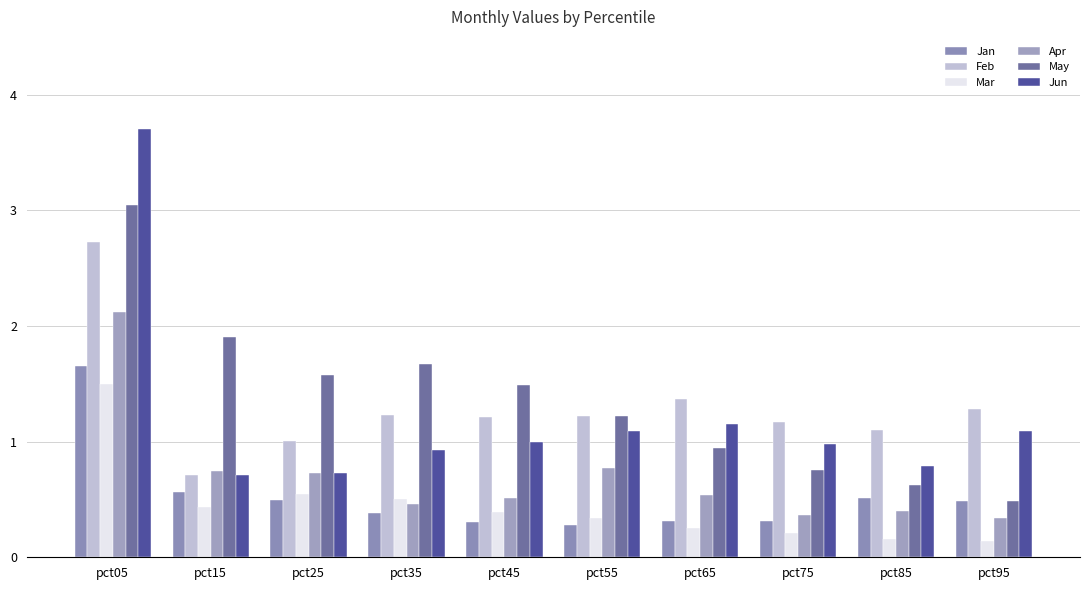

Count the Mar values in the range 0 to 1.

9